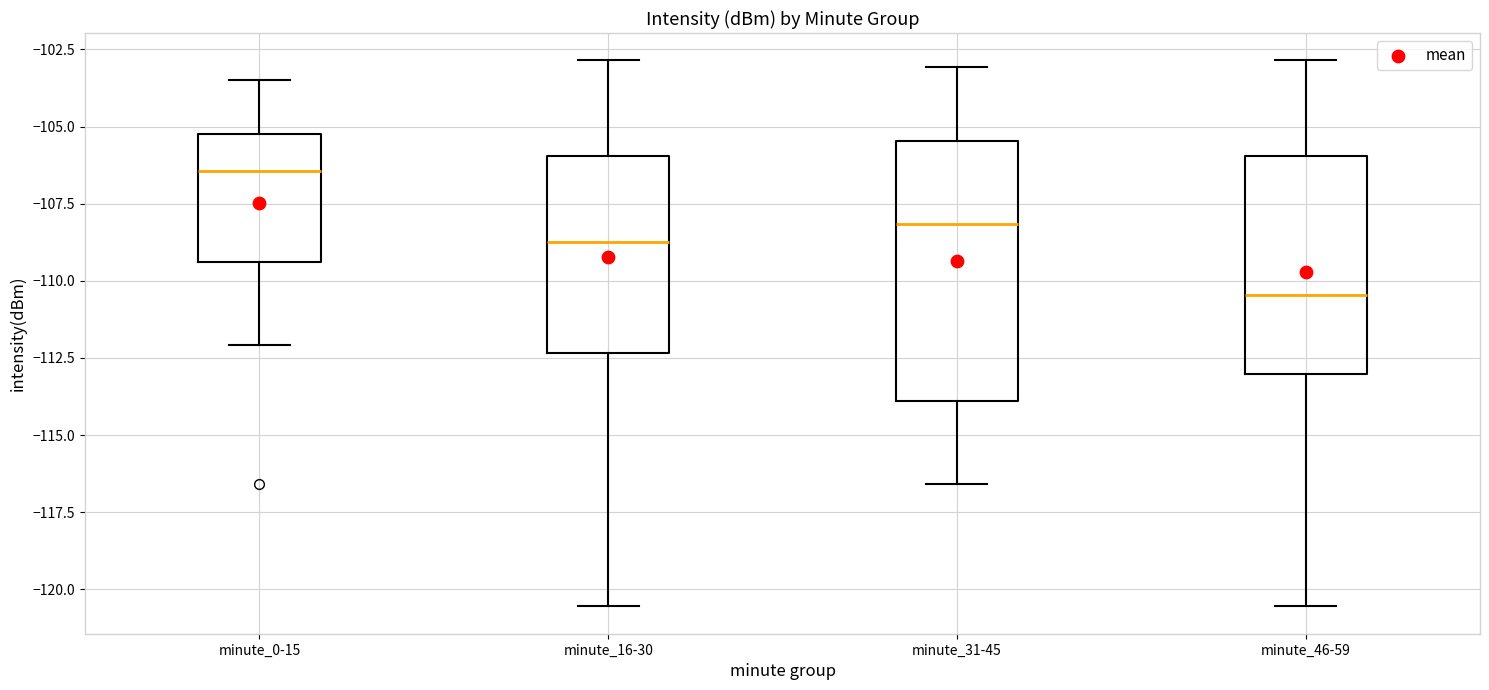

Reading left to right, read every box against the y-axis: the position of its median line, the range the box covers, and the ends of its whiskers. The values are not printed on the chart, so give them approximately, as read against the axis.

minute_0-15: median -106.5, box -109.5 to -105.0, whiskers -112.0 to -103.5
minute_16-30: median -108.5, box -112.5 to -106.0, whiskers -120.5 to -103.0
minute_31-45: median -108.0, box -114.0 to -105.5, whiskers -116.5 to -103.0
minute_46-59: median -110.5, box -113.0 to -106.0, whiskers -120.5 to -103.0